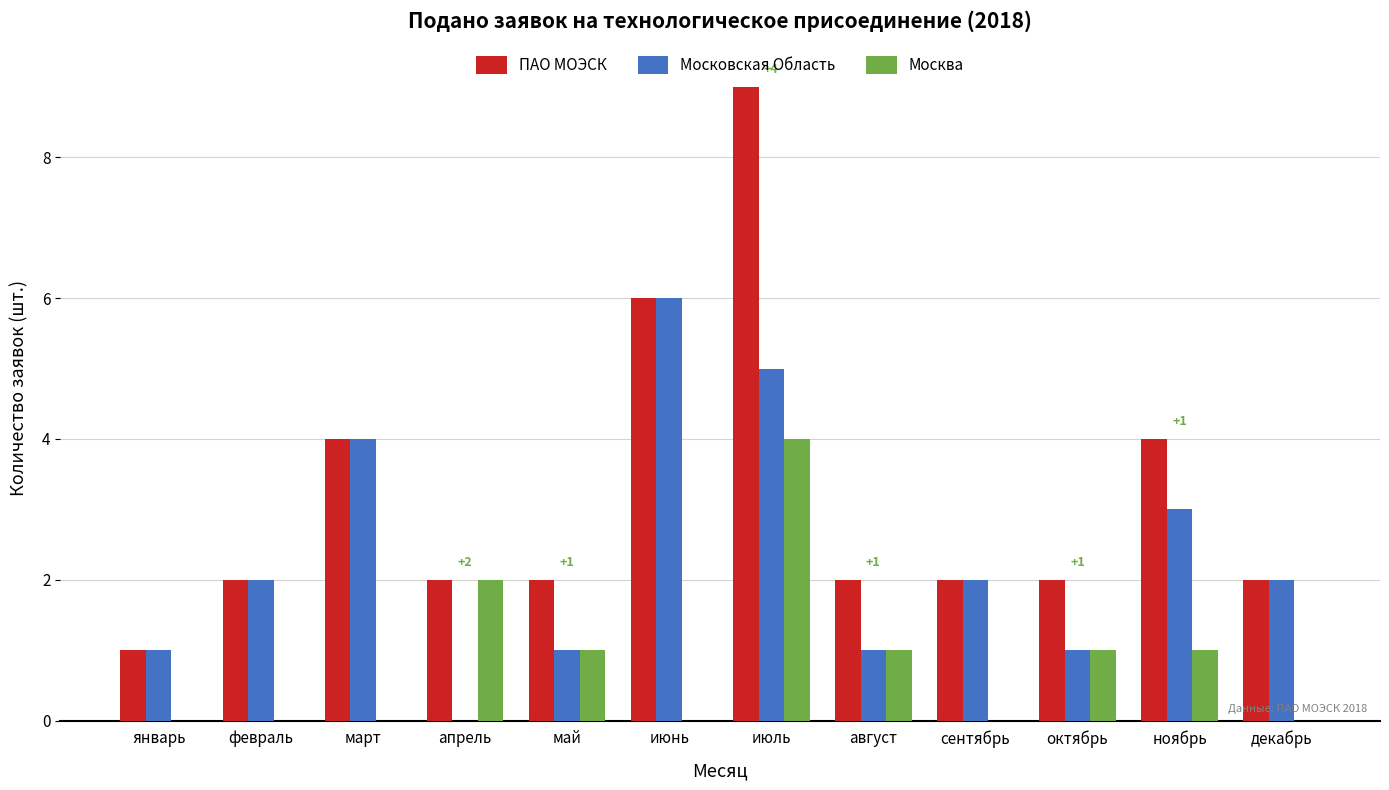

Reading left to right, what are all the values shown in this chart?

ПАО МОЭСК: январь=1	февраль=2	март=4	апрель=2	май=2	июнь=6	июль=9	август=2	сентябрь=2	октябрь=2	ноябрь=4	декабрь=2
Московская Область: январь=1	февраль=2	март=4	апрель=0	май=1	июнь=6	июль=5	август=1	сентябрь=2	октябрь=1	ноябрь=3	декабрь=2
Москва: январь=0	февраль=0	март=0	апрель=2	май=1	июнь=0	июль=4	август=1	сентябрь=0	октябрь=1	ноябрь=1	декабрь=0